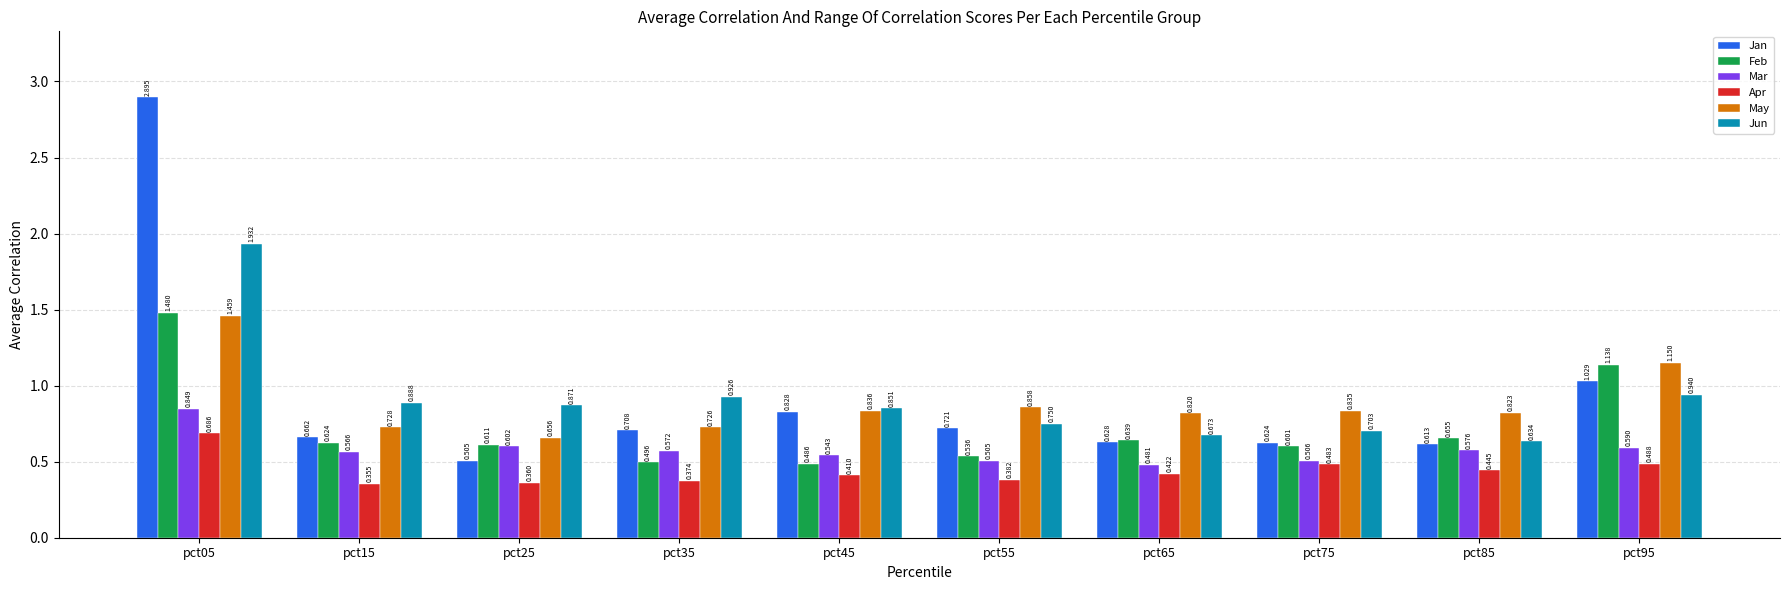

Which label corresponds to the largest value in the chart?

pct05